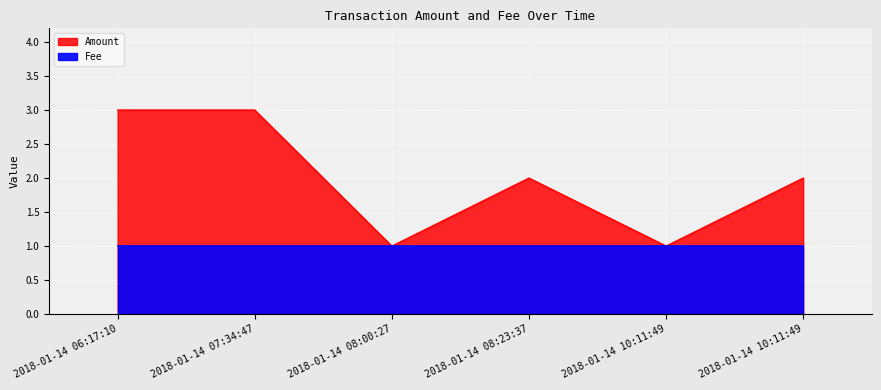

What is the smallest value displayed?

1